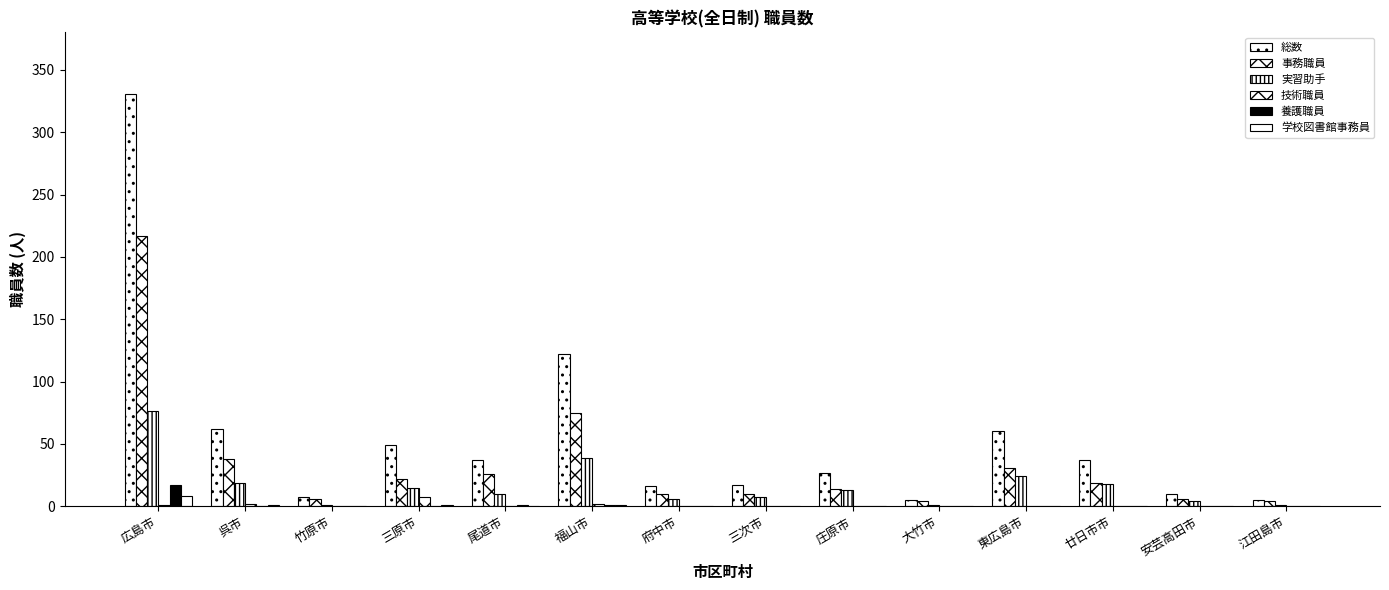

What is the value of the 総数 bar at the 9th from the left?

27